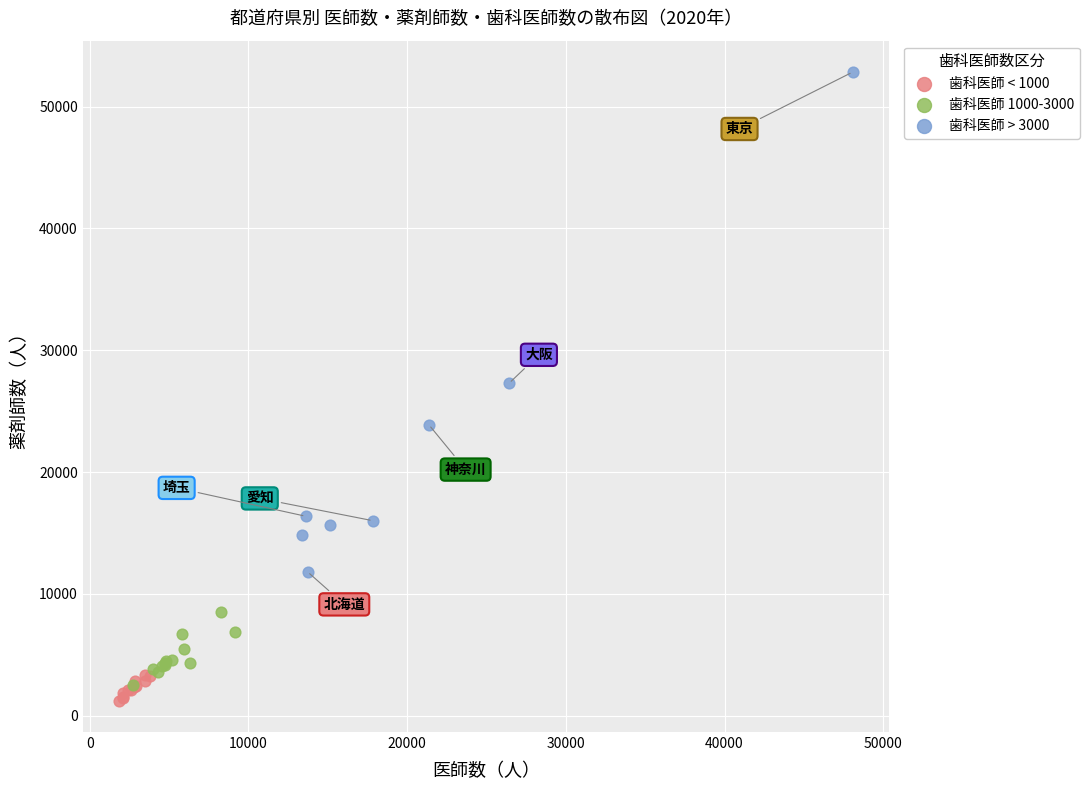

Which series contains the highest Y value?

歯科医師 > 3000